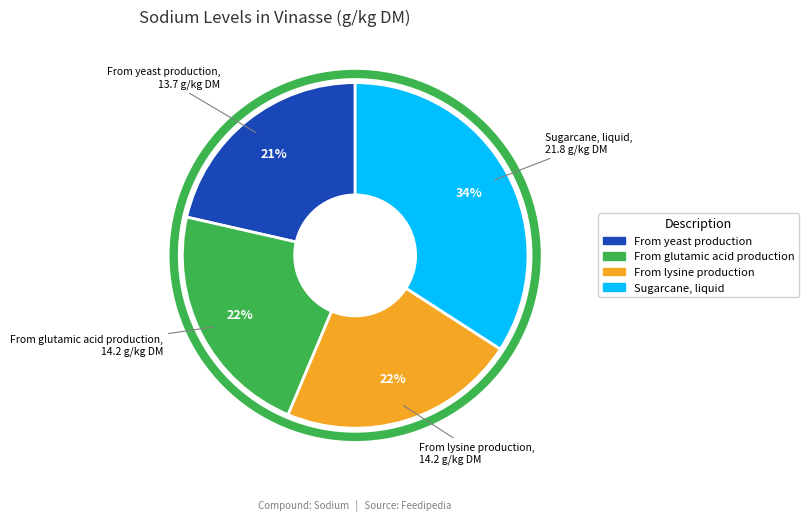

To the nearest percent, what is the average slice percentage?

25%